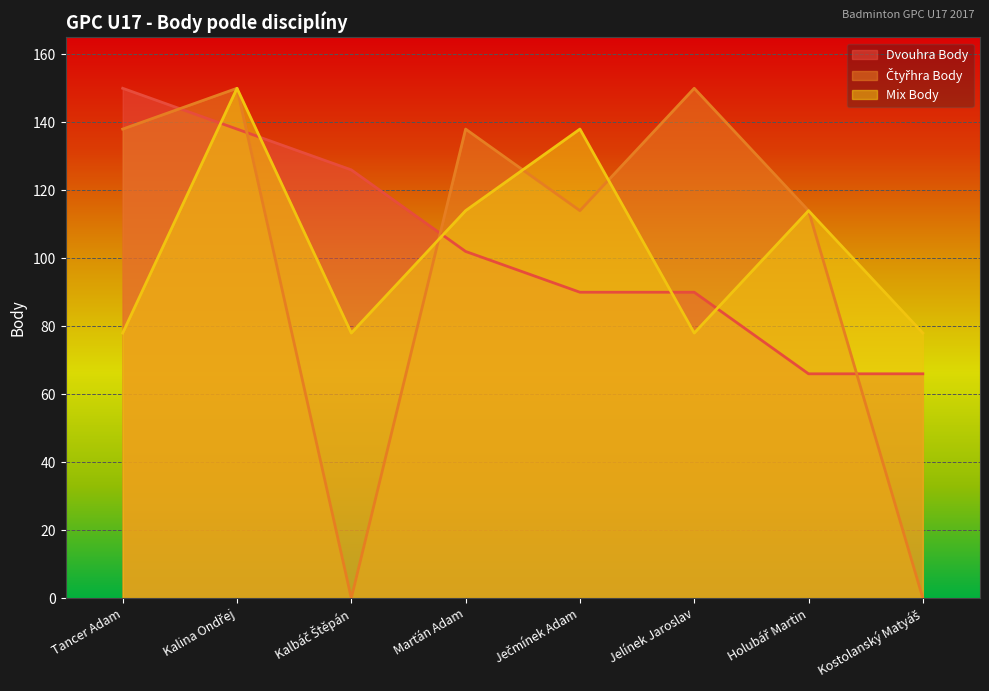

What is the maximum value for Mix Body?

150